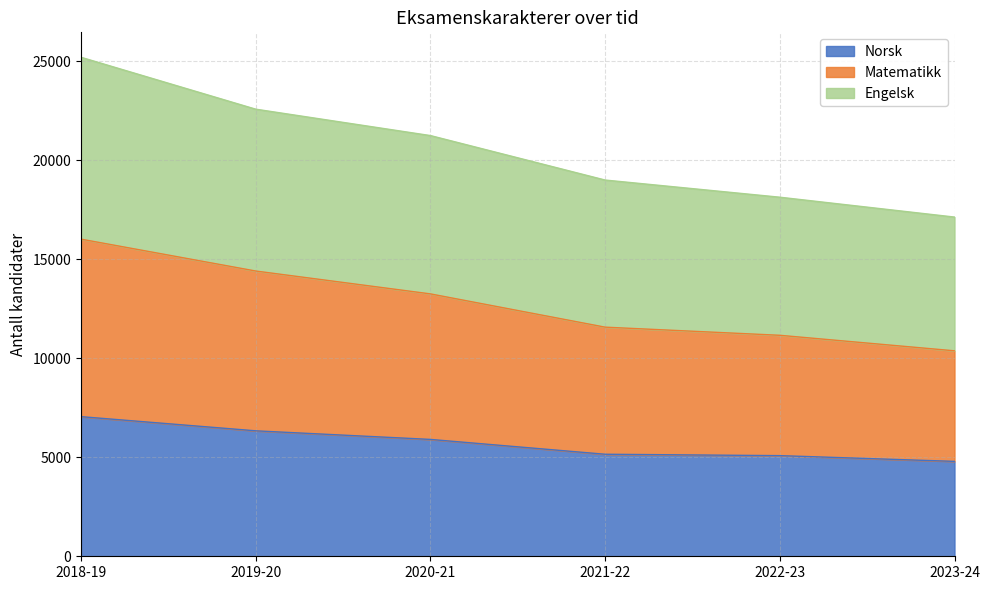

What is the label of the 2nd point from the right?

2022-23